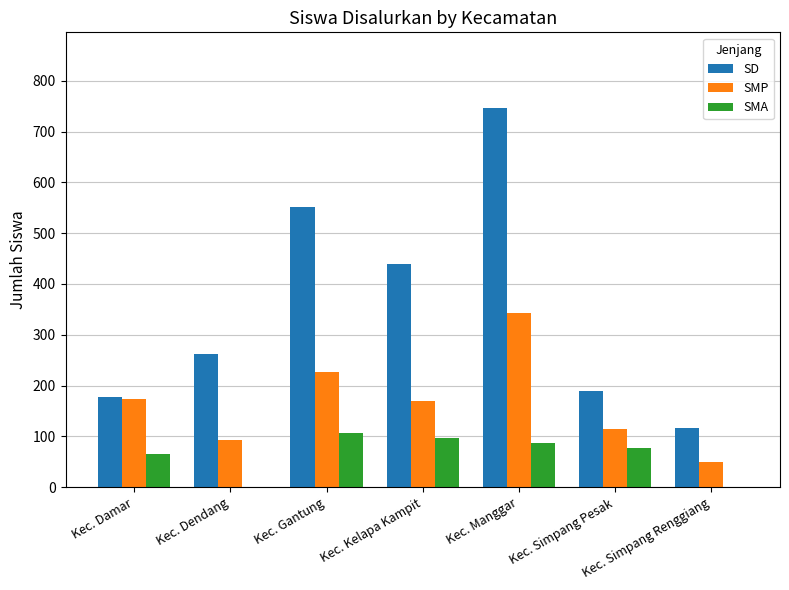

What is the spread (max minus min) of values at Kec. Simpang Pesak?

112